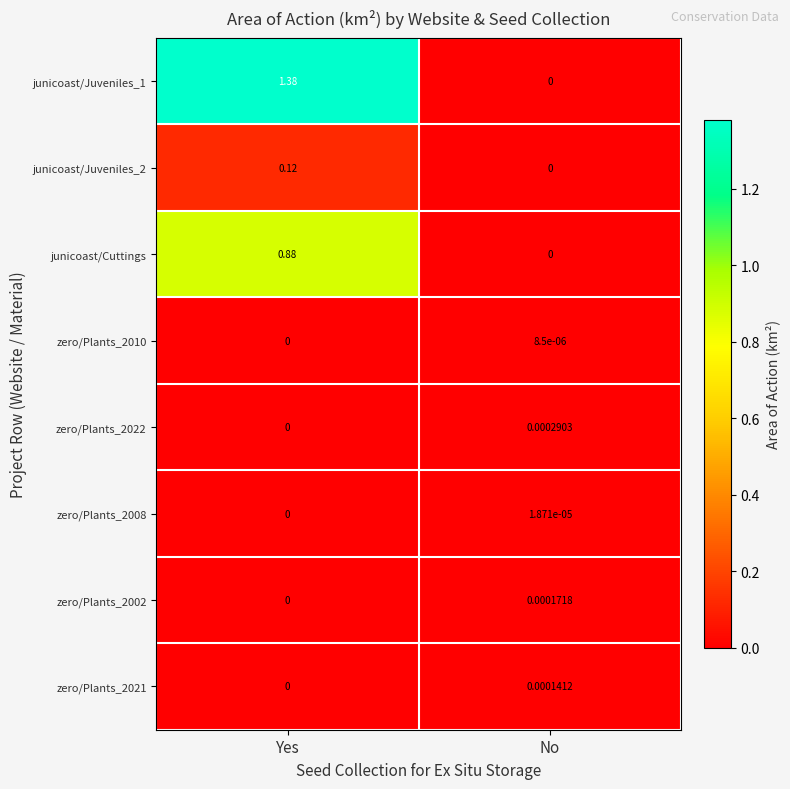

Where does the junicoast/Juveniles_1 series first go above 1?

Yes